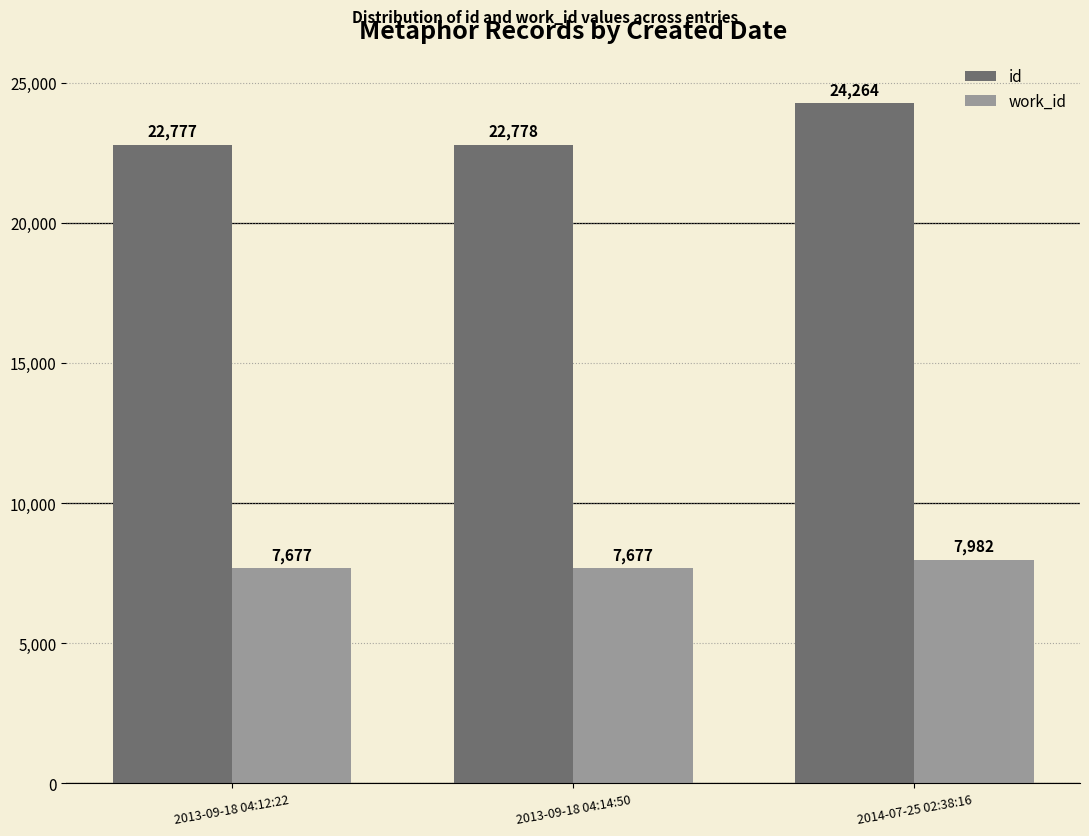

Which series changed the most between 2013-09-18 04:12:22 and 2014-07-25 02:38:16?

id